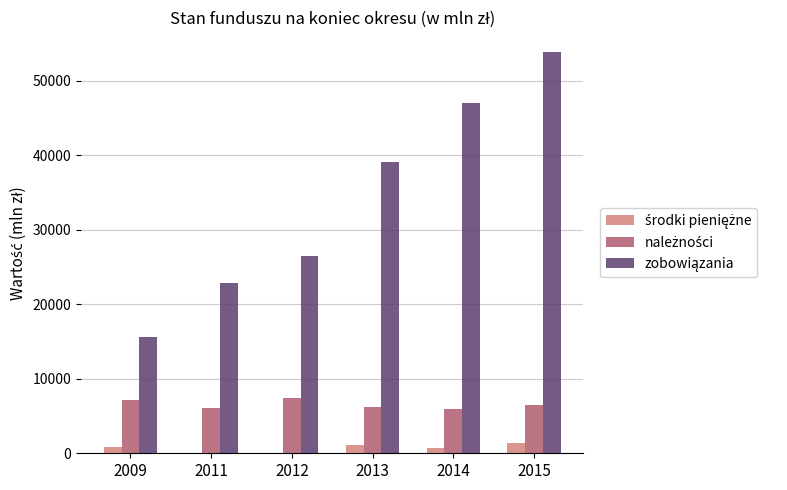

Which label corresponds to the largest value in the chart?

2015